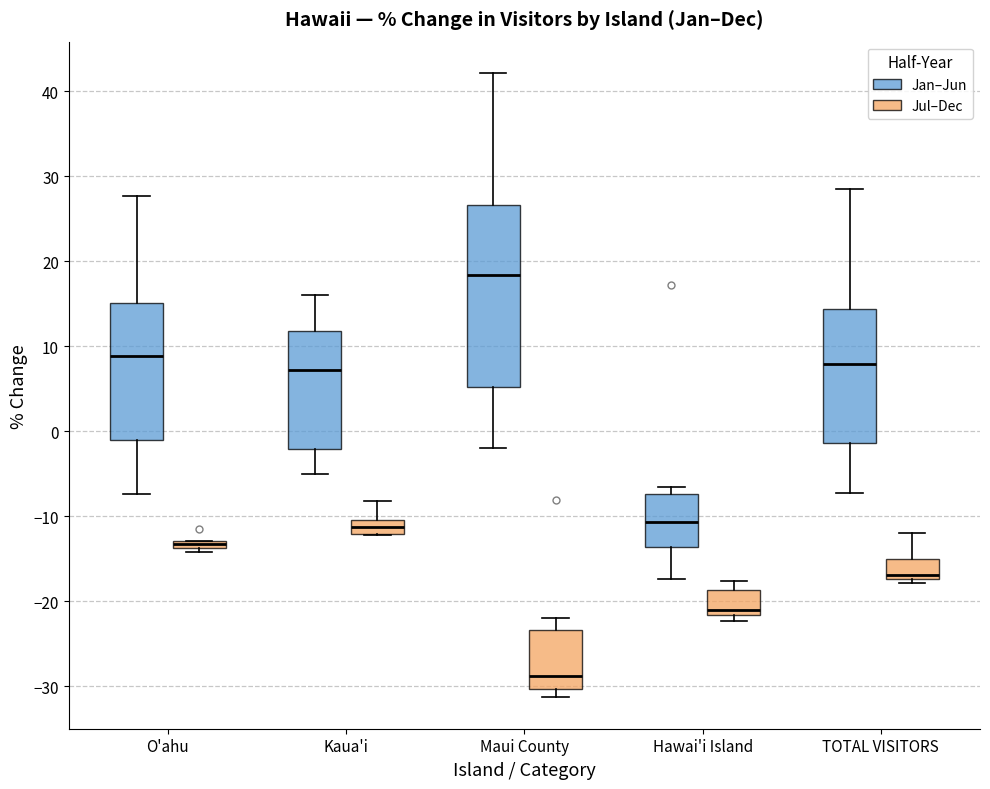

Which box has the lowest median line?

Maui County (Jul–Dec)